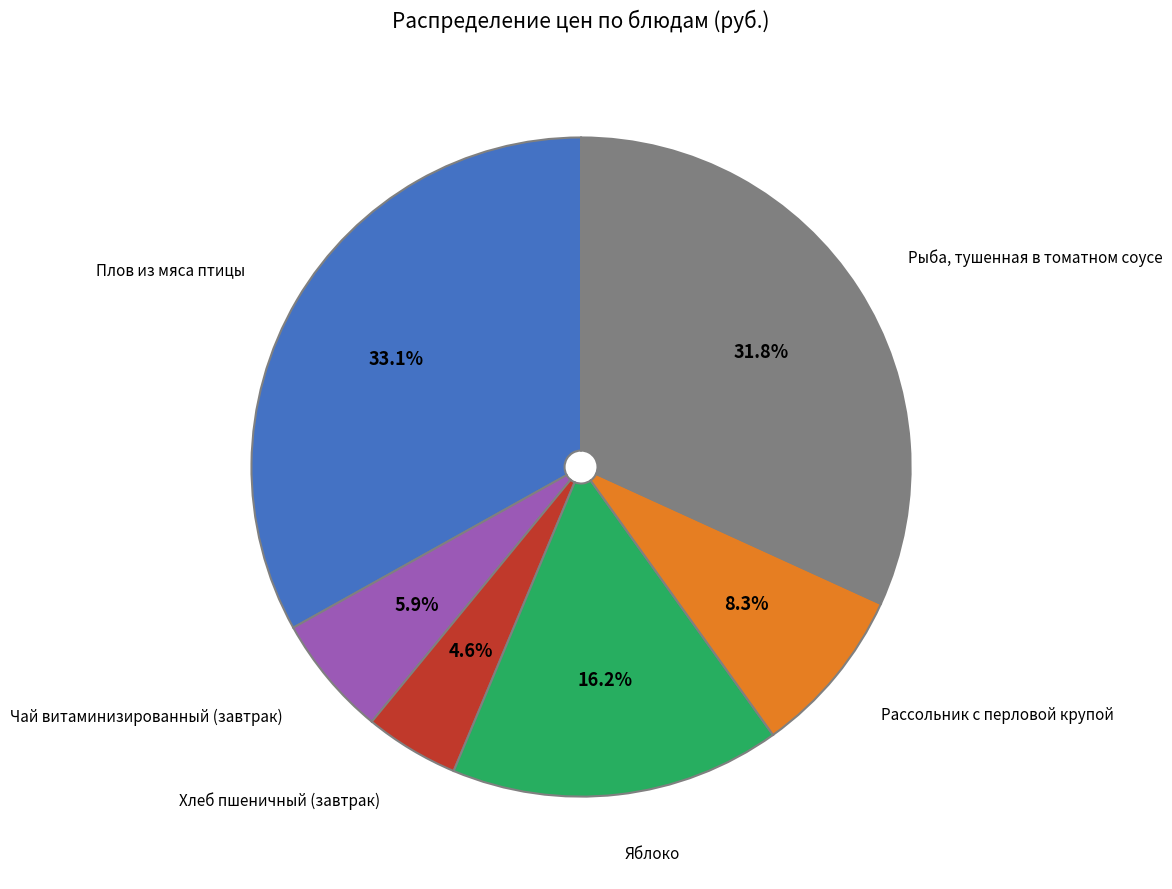

How many segments does this pie chart have?

6